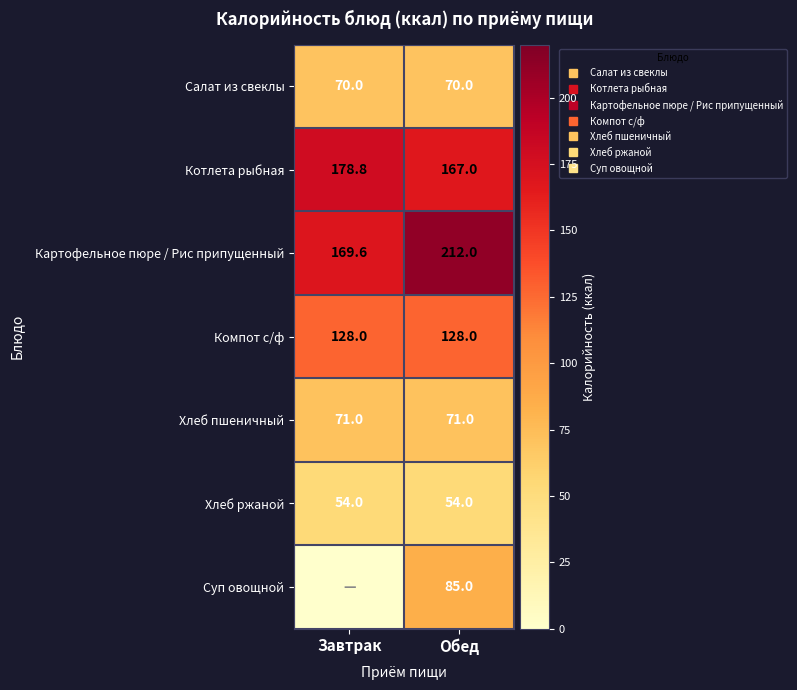

What is the sum of the Картофельное пюре / Рис припущенный values at Обед and Завтрак?

381.6